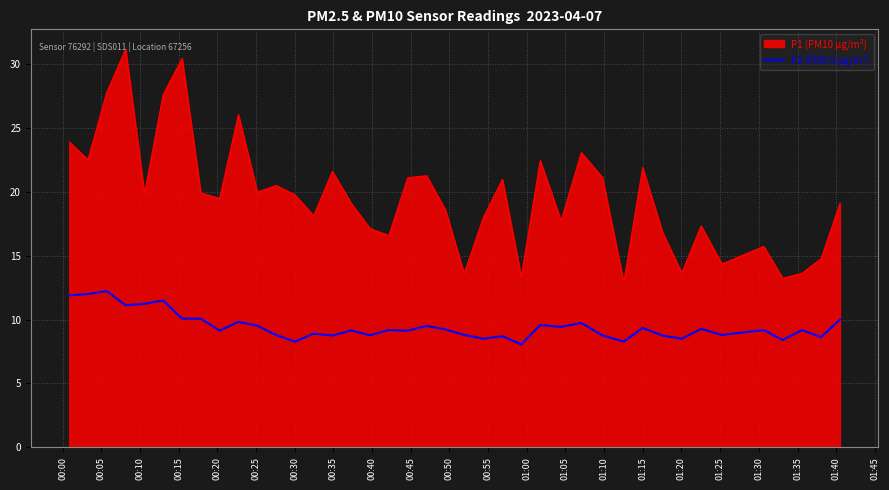

What is the difference between the maximum and minimum values in the P2 (PM2.5 µg/m³) series?

4.2